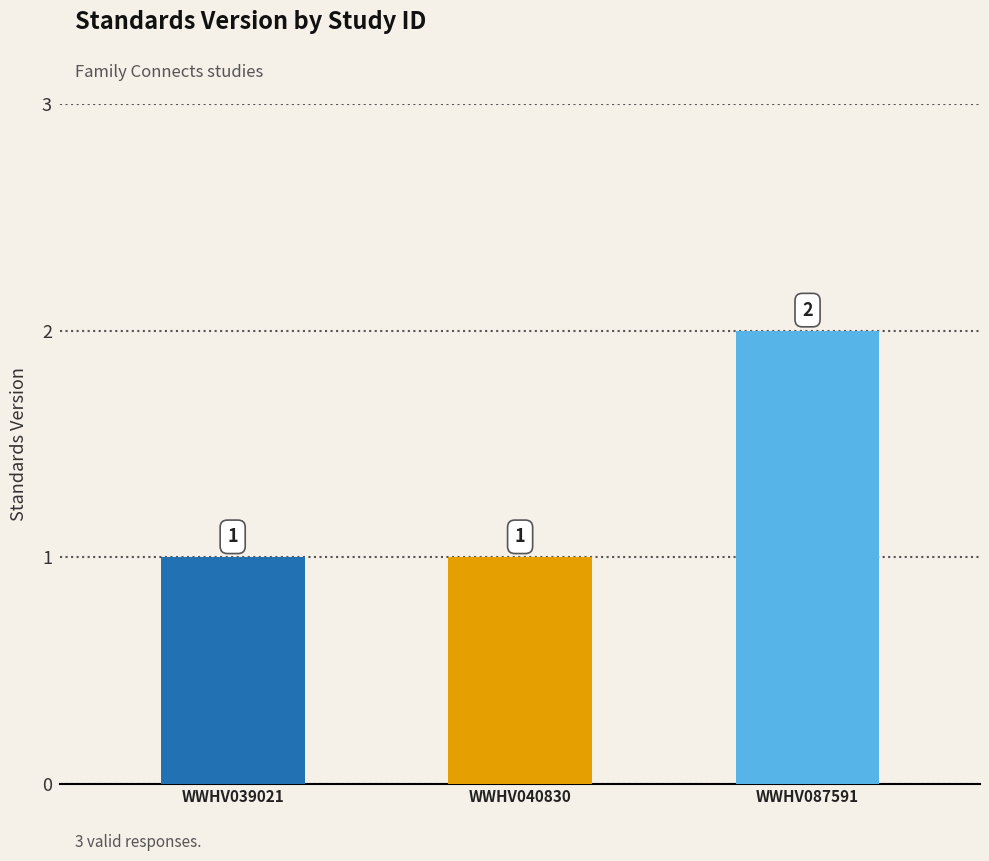

Reading left to right, what are all the values shown in this chart?

1	1	2